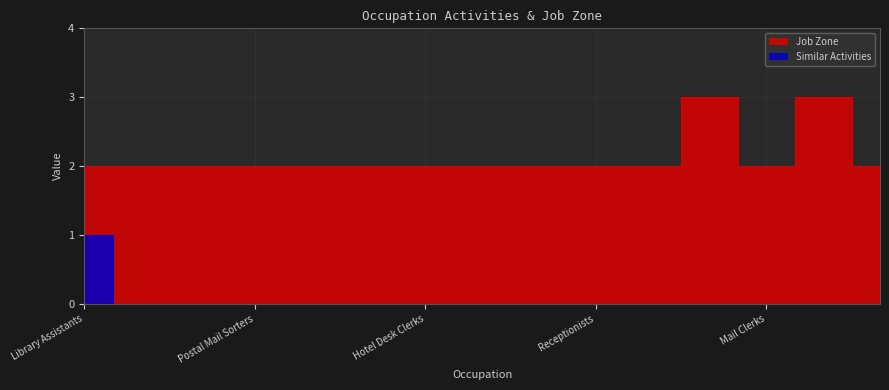

What is the difference between the Job Zone values at Executive Secretaries and Postal Mail Carriers?

1